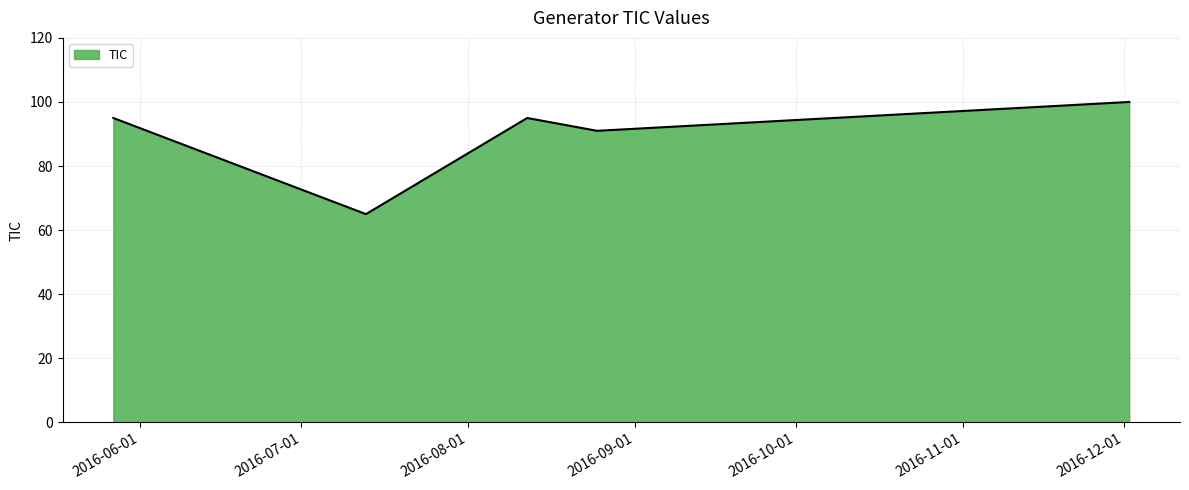

Reading left to right, transcribe all the data shown in this chart.

95	65	95	91	100